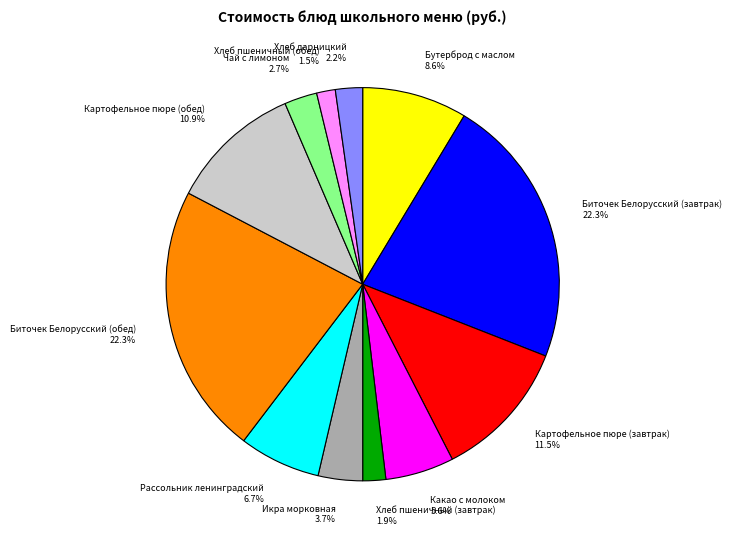

Is there any slice that represents more than half of the pie?

No